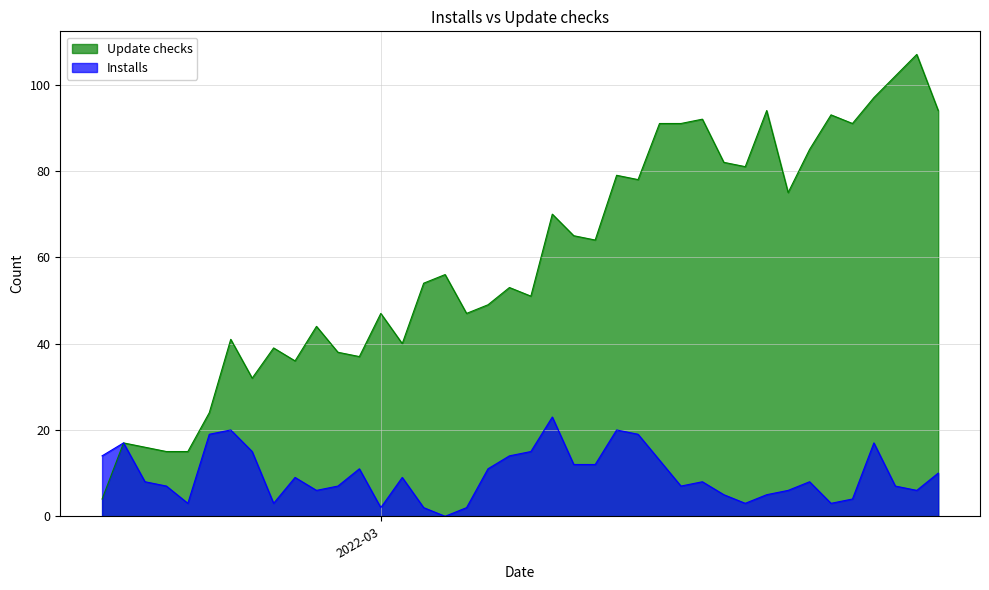

Rank the series at 2022-03-12 from highest to lowest value.

Update checks, Installs